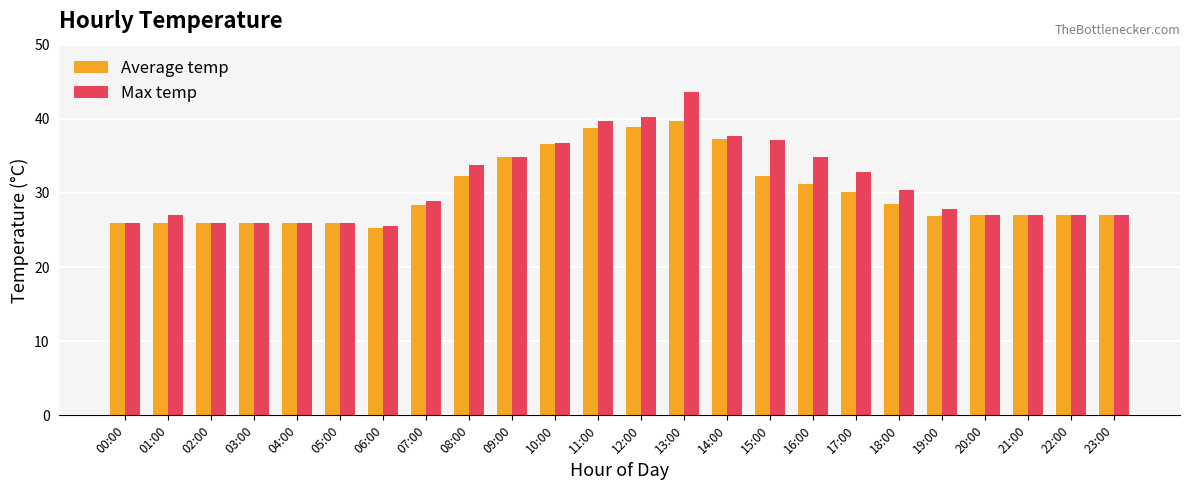

True or false: Average temp has a value of 39.7 at 13:00.

True